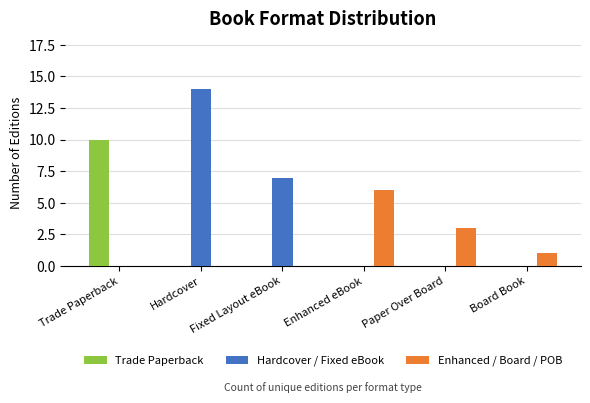

The Trade Paperback series shows 3 at Trade Paperback. True or false?

False